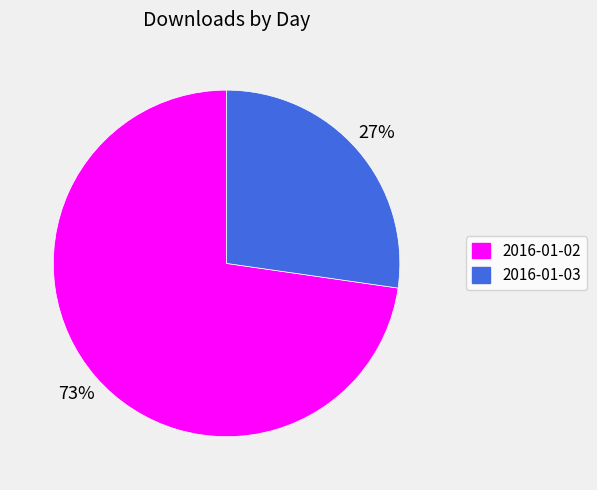

Which slice is the largest?

2016-01-02